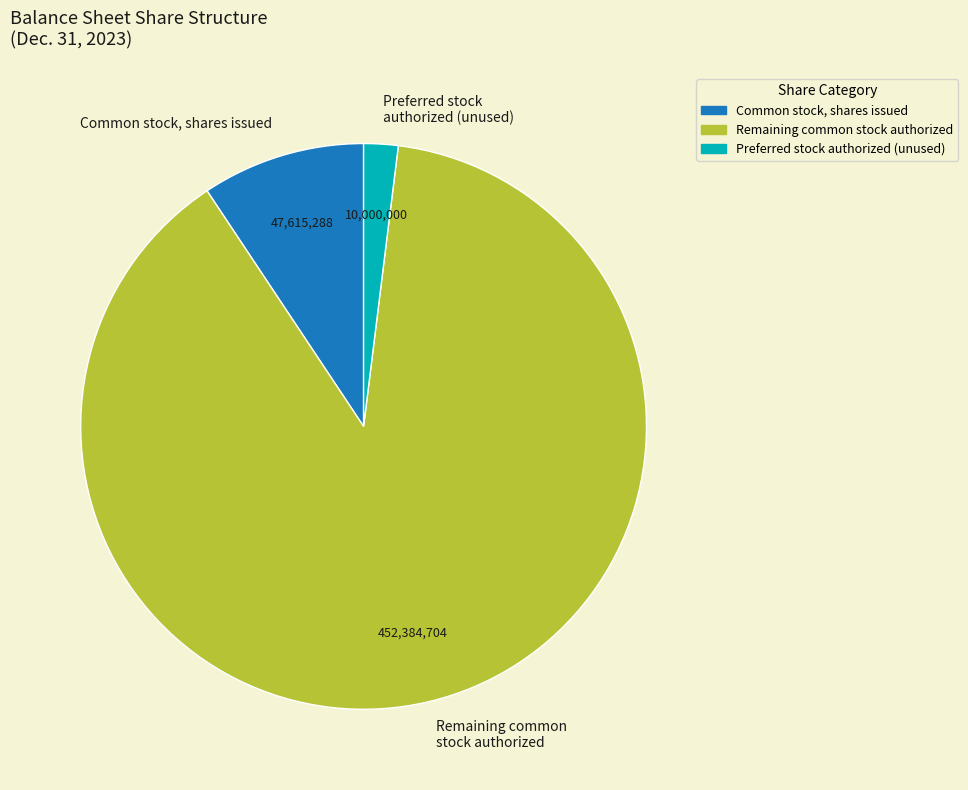

Which category accounts for the majority?

Remaining common stock authorized